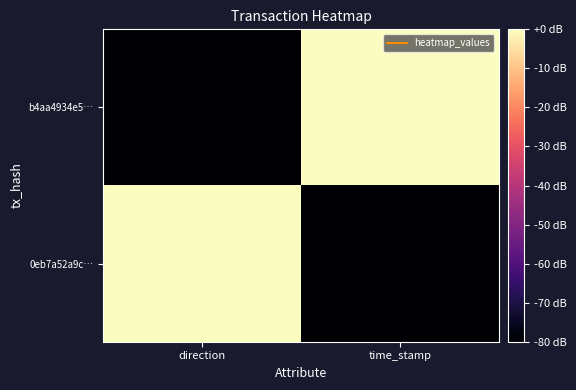

Rank the series by their maximum value, from lowest to highest.

b4aa4934e5…, 0eb7a52a9c…